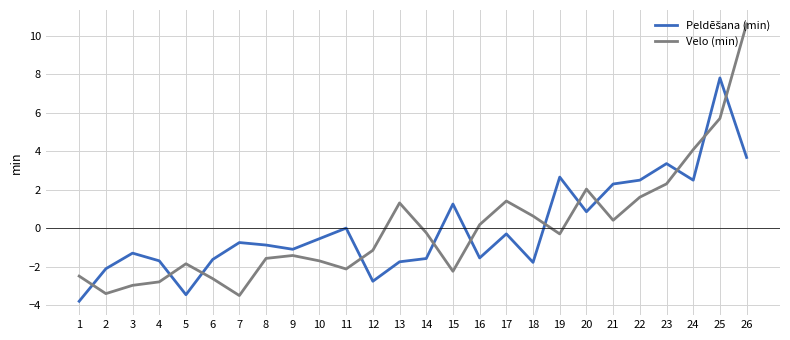

At which category does the chart reach its peak across all series?

26